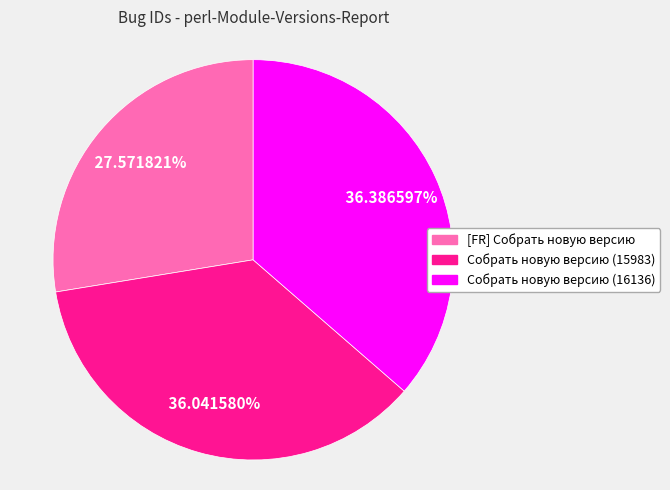

Is it true that [FR] Собрать новую версию is 28% of the pie?

True